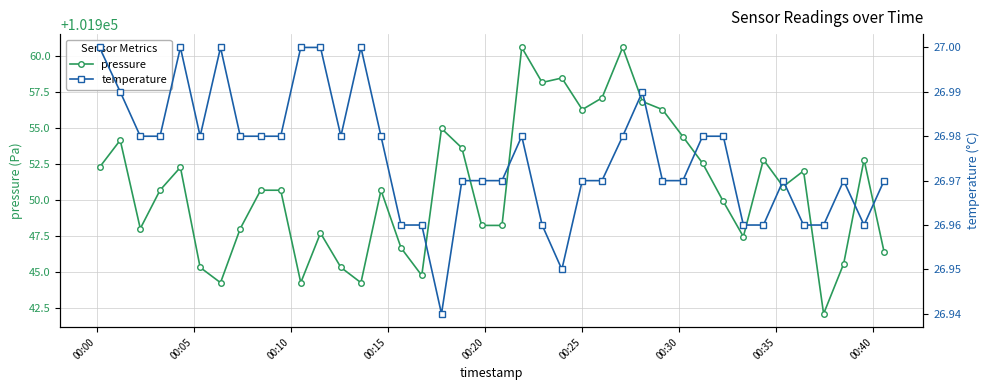

True or false: temperature and pressure intersect in this chart.

False